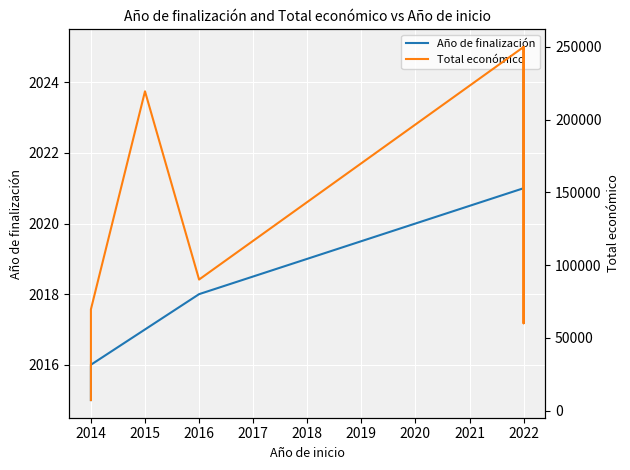

What are all the series names shown in the legend?

Año de finalización, Total económico